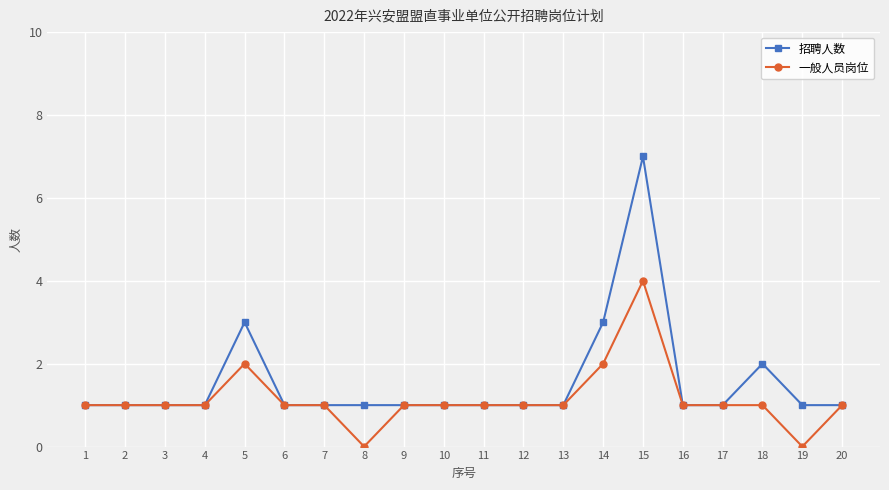

What is the sum of the 一般人员岗位 values at 14 and 8?

2